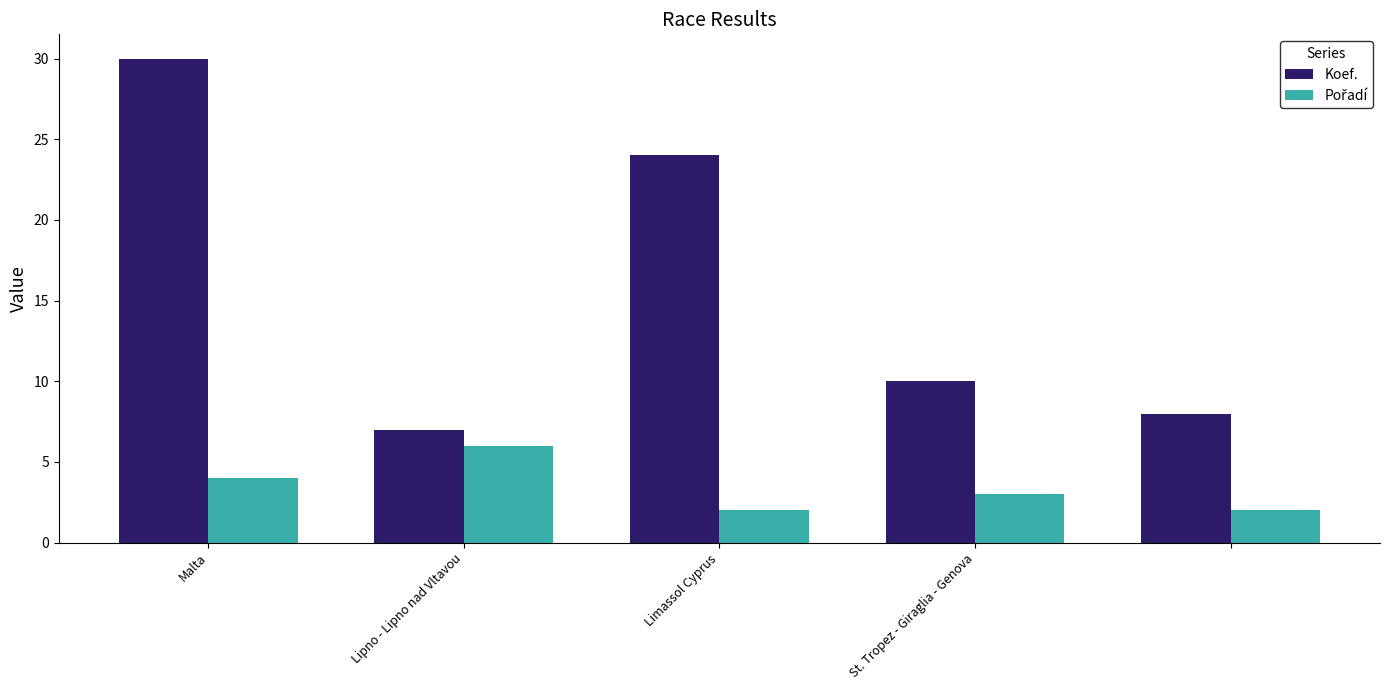

How many bars are there in each group?

2